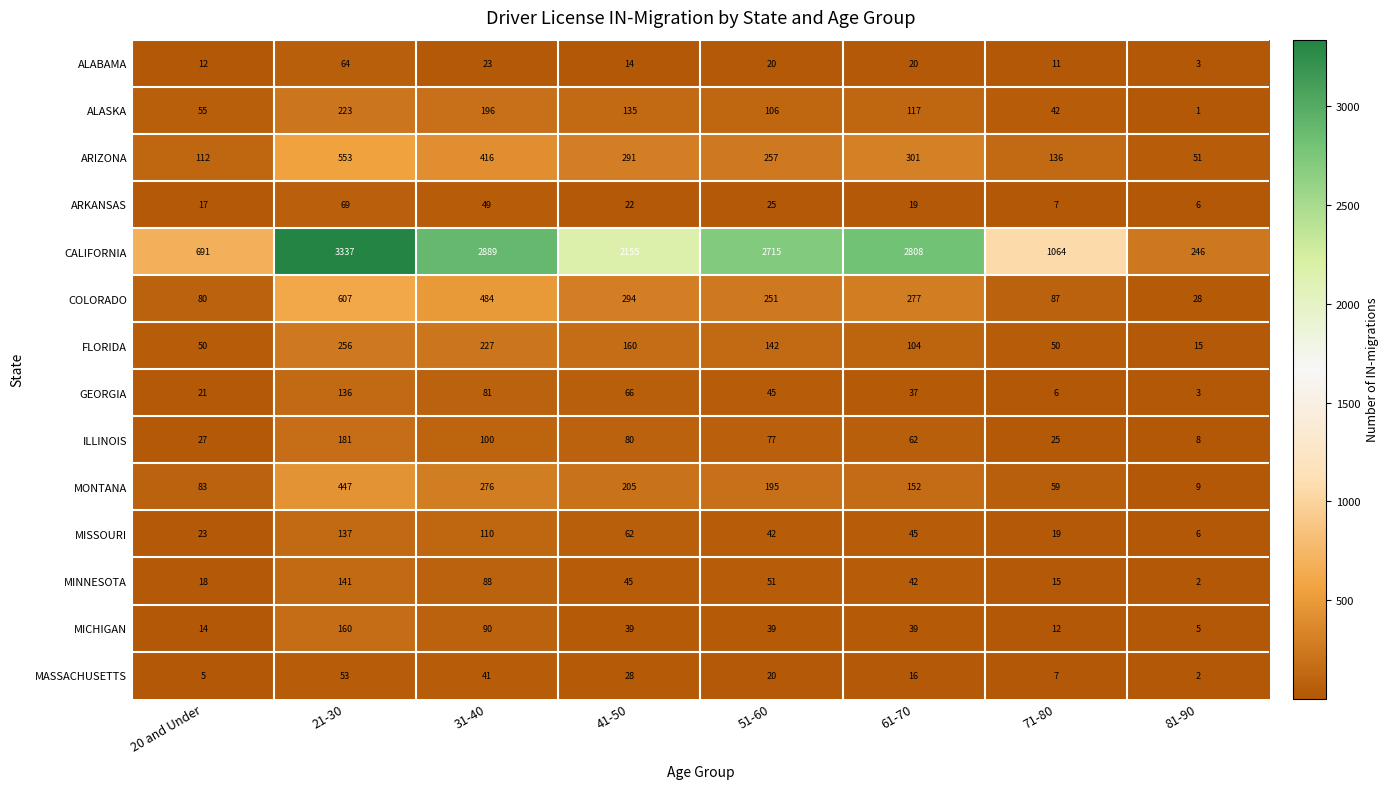

Which series has the widest spread of values?

CALIFORNIA